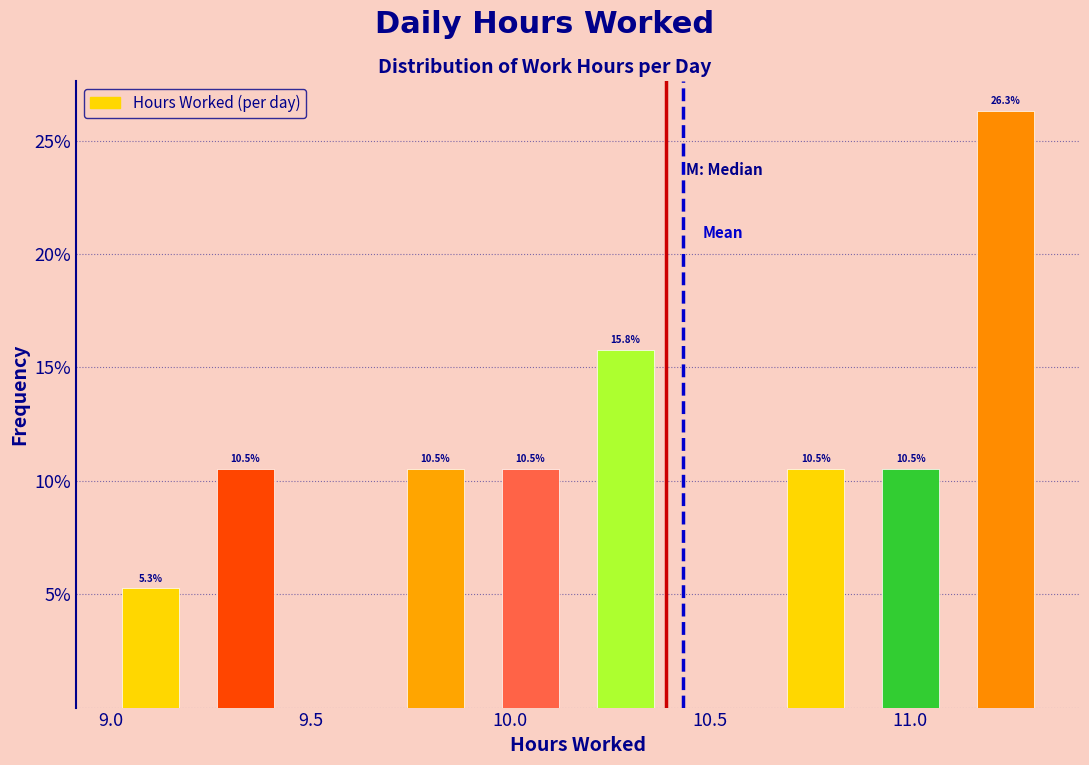

Over which range of the x-axis is the bar tallest?

11.10 to 11.35